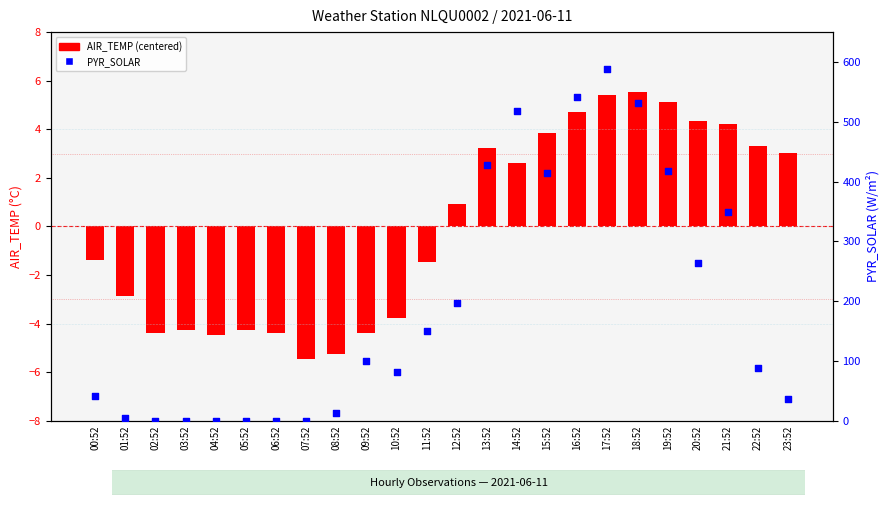

What is the total value across all series at 12:52?

196.9